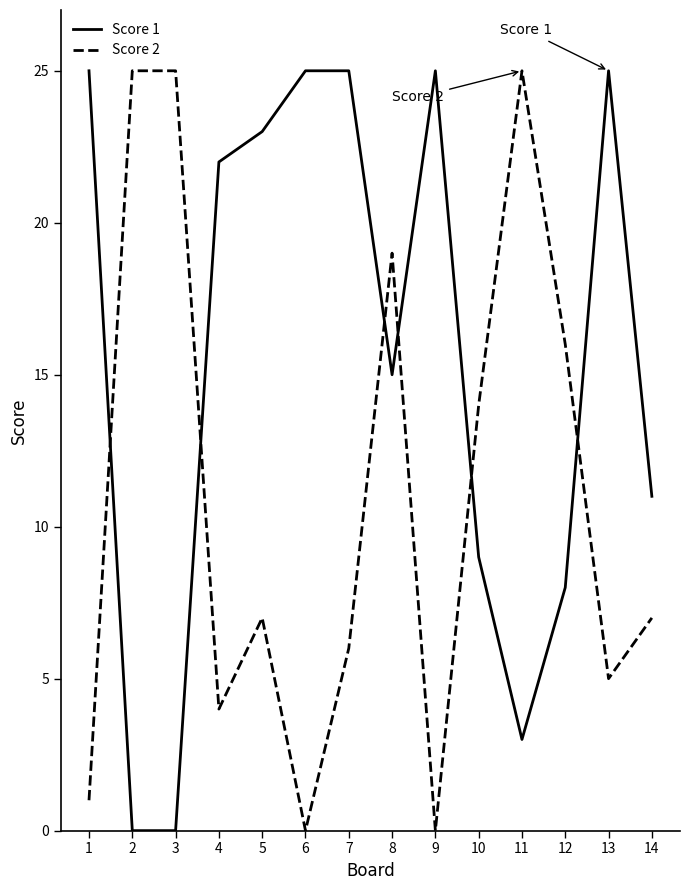

Reading right to left, transcribe all the data shown in this chart.

Score 1: 11	25	8	3	9	25	15	25	25	23	22	0	0	25
Score 2: 7	5	16	25	14	0	19	6	0	7	4	25	25	1